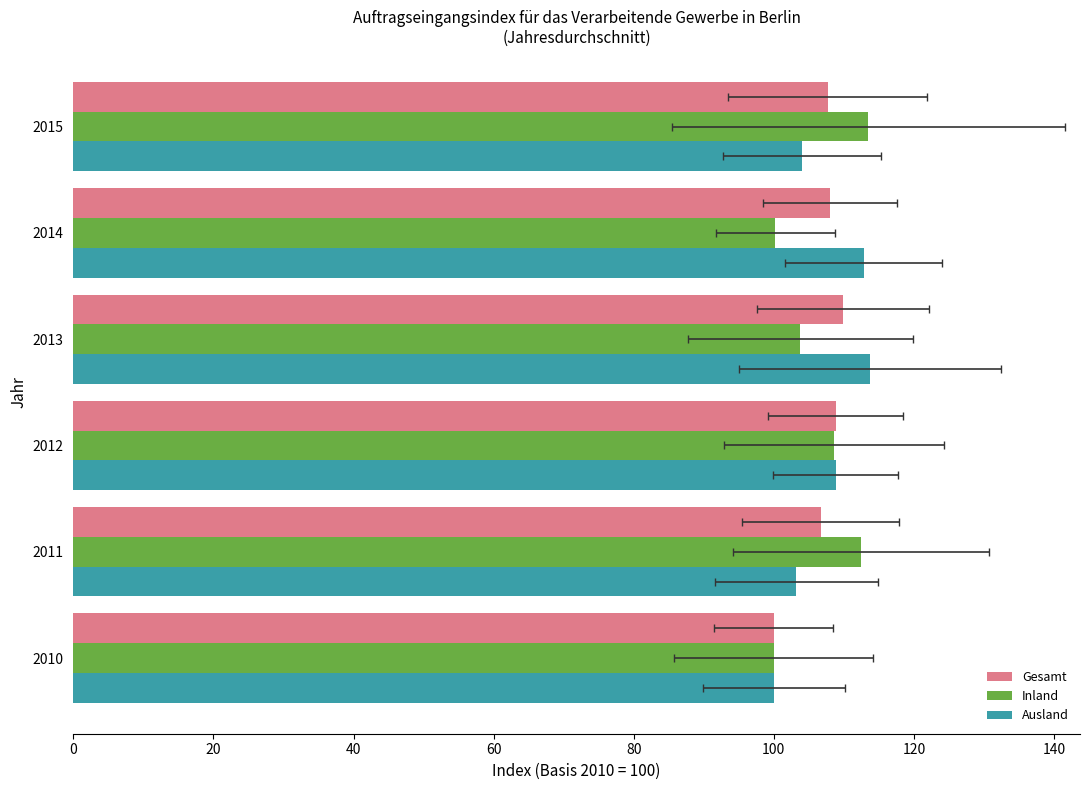

Count the number of categories in the chart.

6